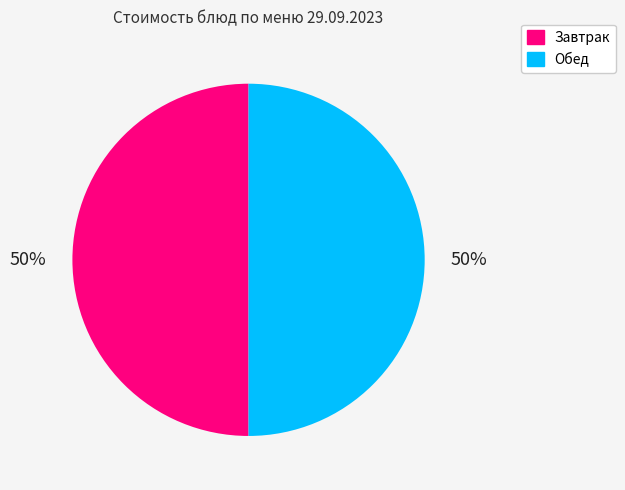

To the nearest percent, what is the average slice percentage?

50%